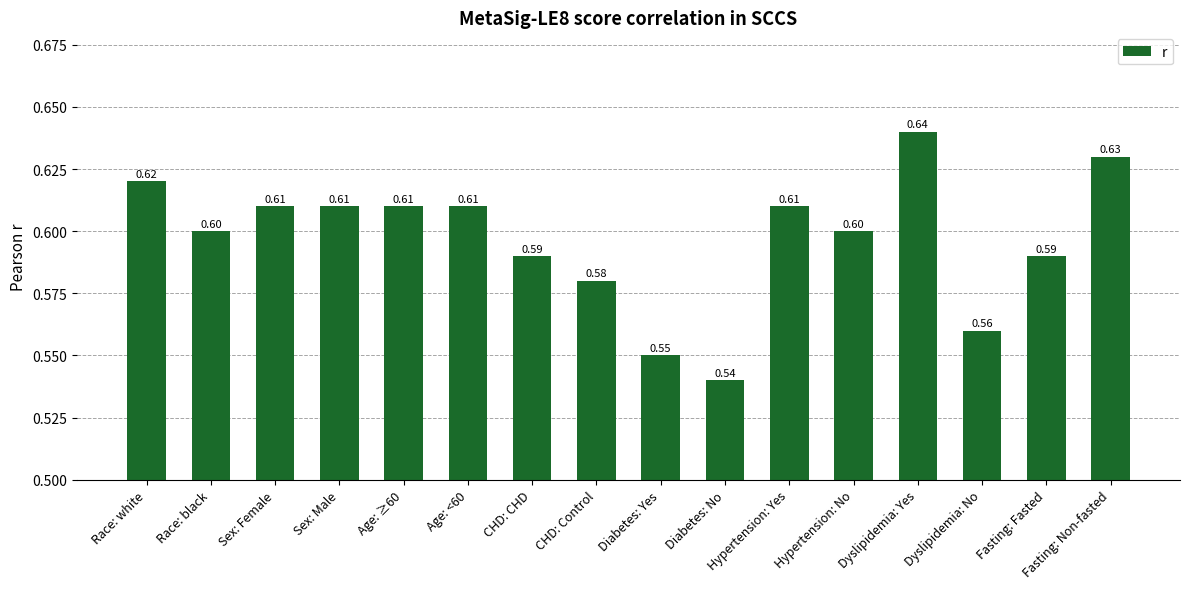

What is the greatest value displayed?

0.6